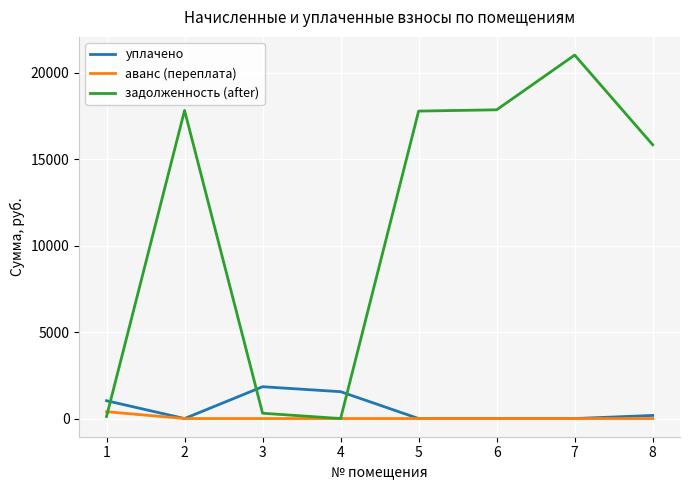

What is the greatest value displayed?

21036.8